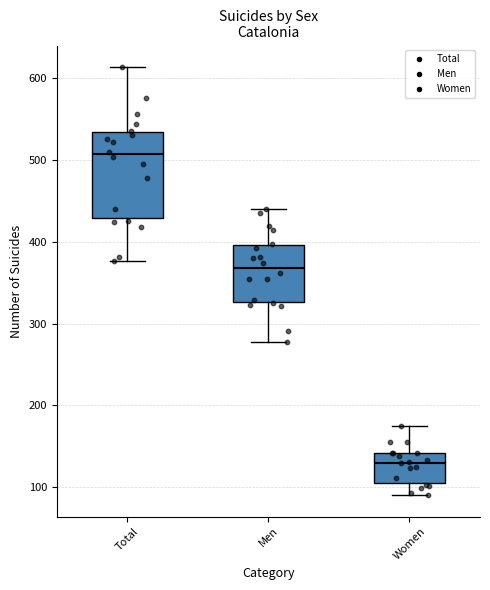

Reading left to right, transcribe this box plot: for each box, give where its median line is, the range the box spans, and where its two whiskers end, as read against the y-axis. The values are not printed on the chart, so give them approximately, as read against the axis.

Total: median 510, box 430 to 530, whiskers 380 to 610
Men: median 370, box 330 to 400, whiskers 280 to 440
Women: median 130, box 110 to 140, whiskers 90 to 170